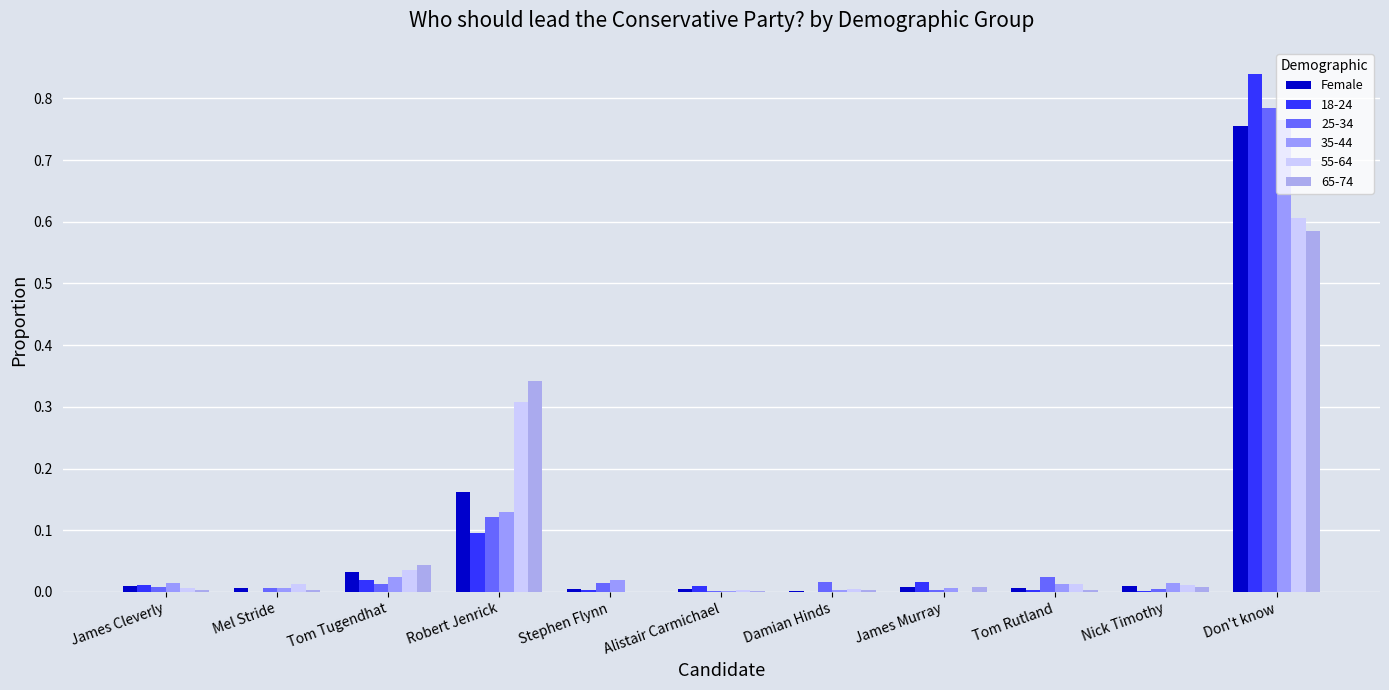

Between Stephen Flynn and Tom Rutland, which is larger?

Tom Rutland